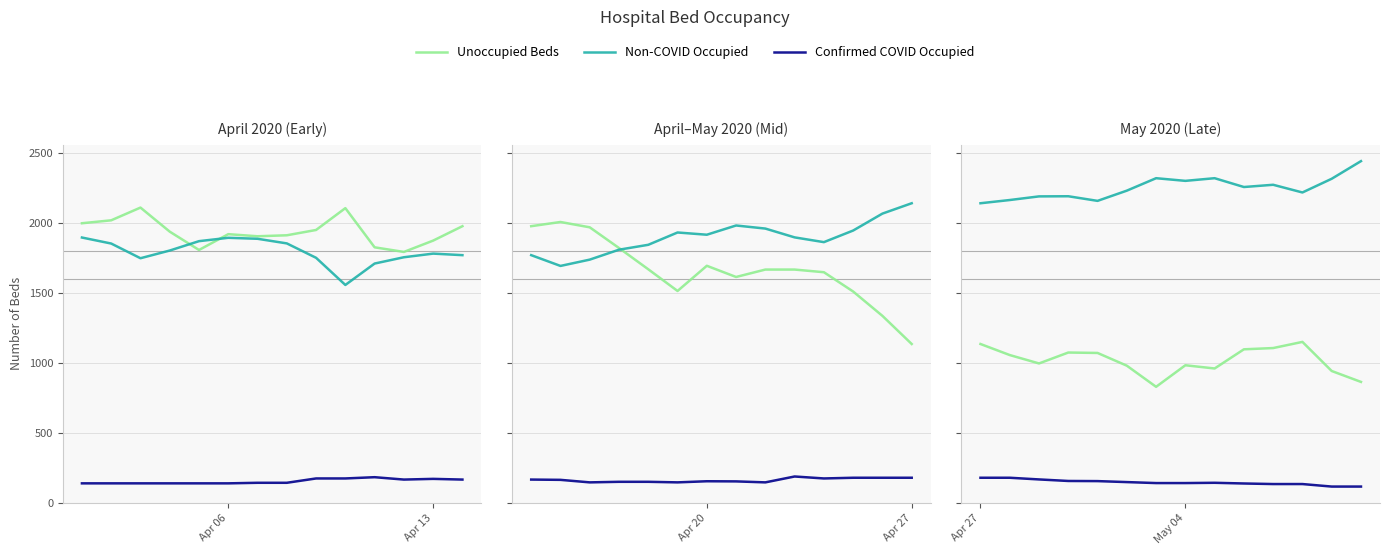

What are all the series names shown in the legend?

Unoccupied Beds, Non-COVID Occupied, Confirmed COVID Occupied